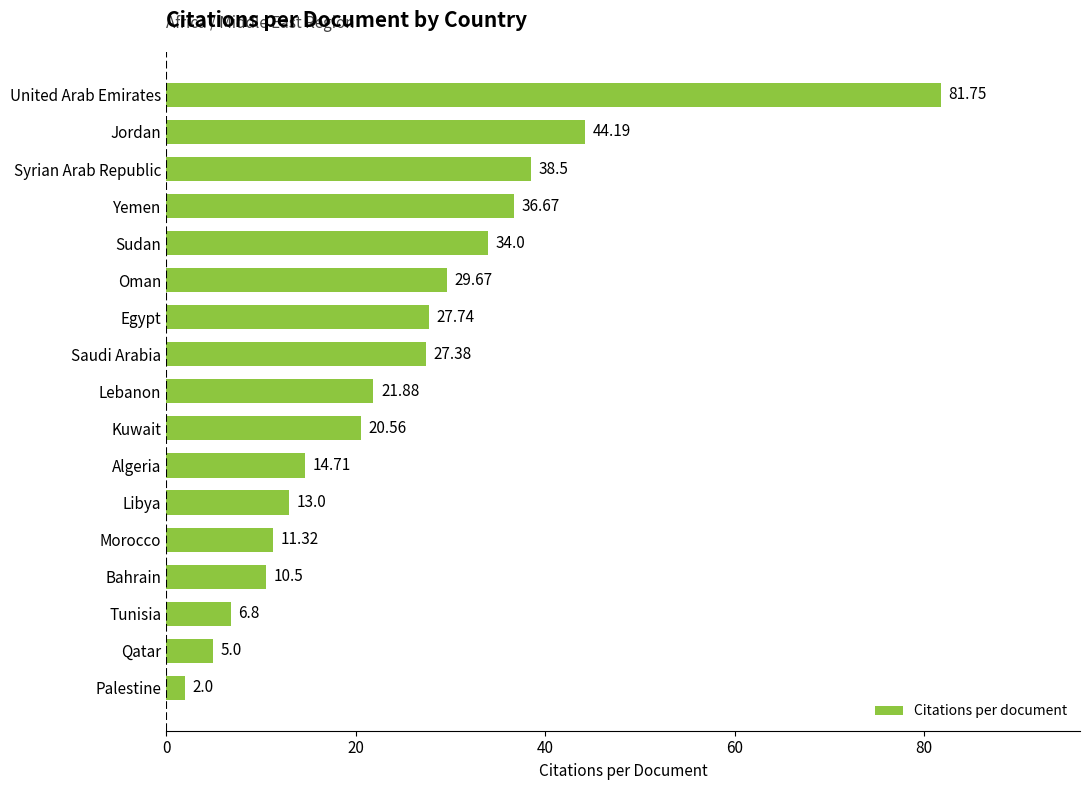

Where is the data nearest to the value 41?

Syrian Arab Republic